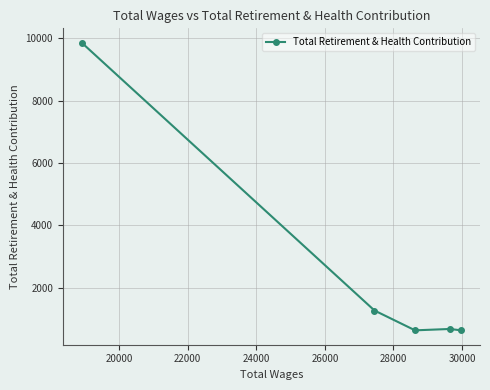

What is the smallest value displayed?

636